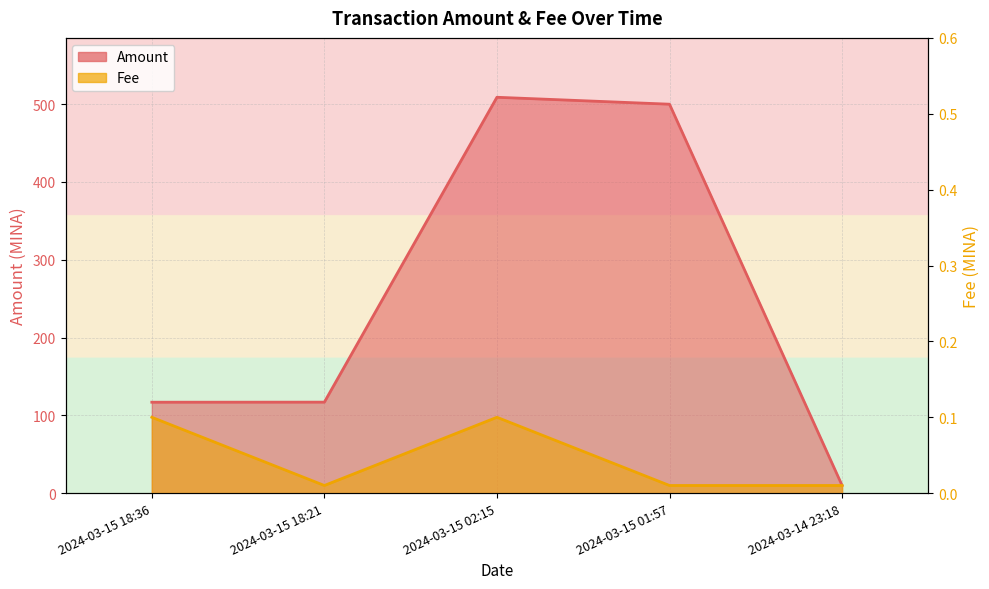

True or false: Fee and Amount cross at least once.

False